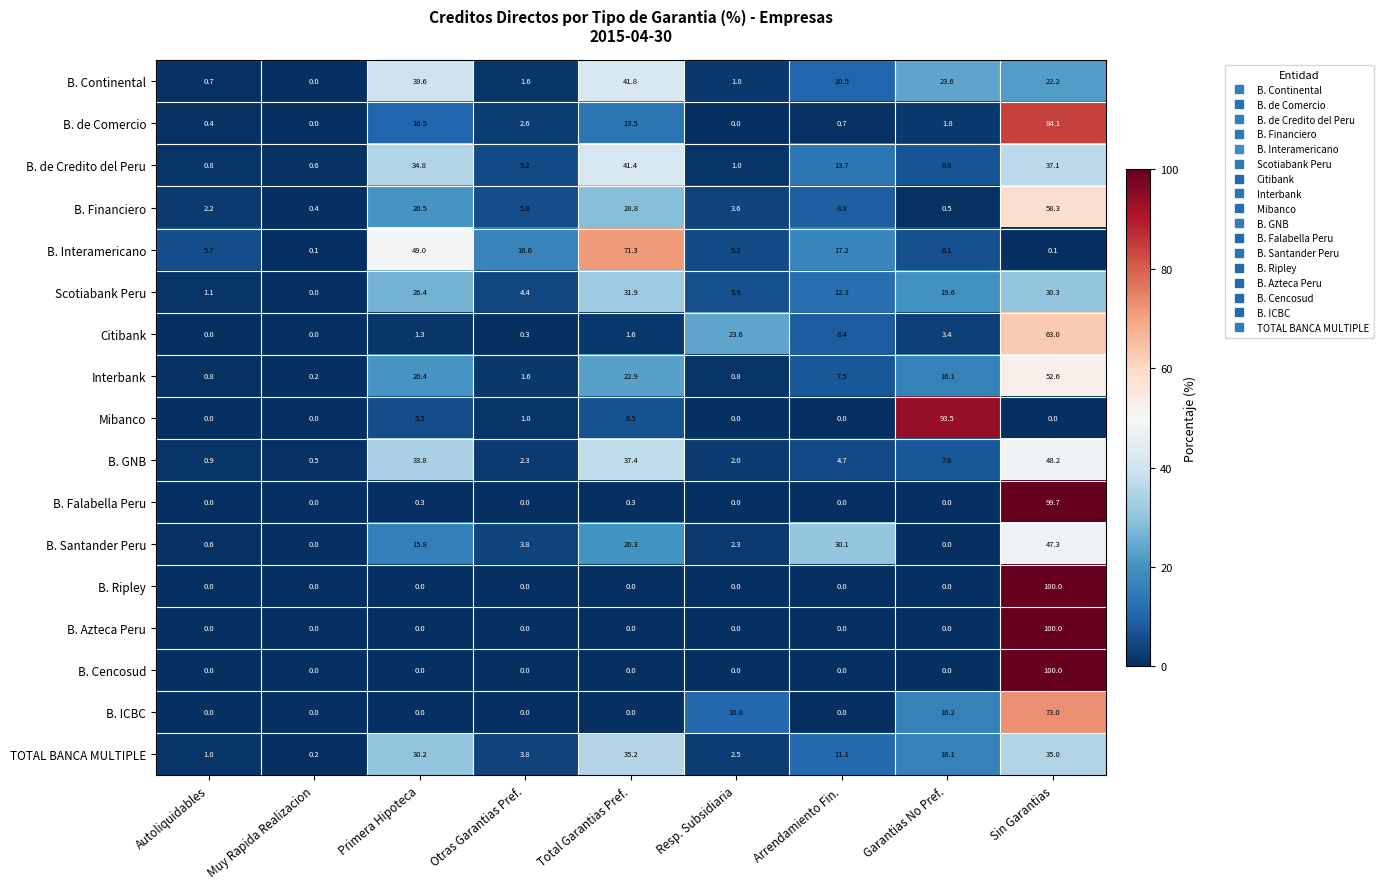

Is it true that B. de Credito del Peru equals 47.9 at Primera Hipoteca?

False